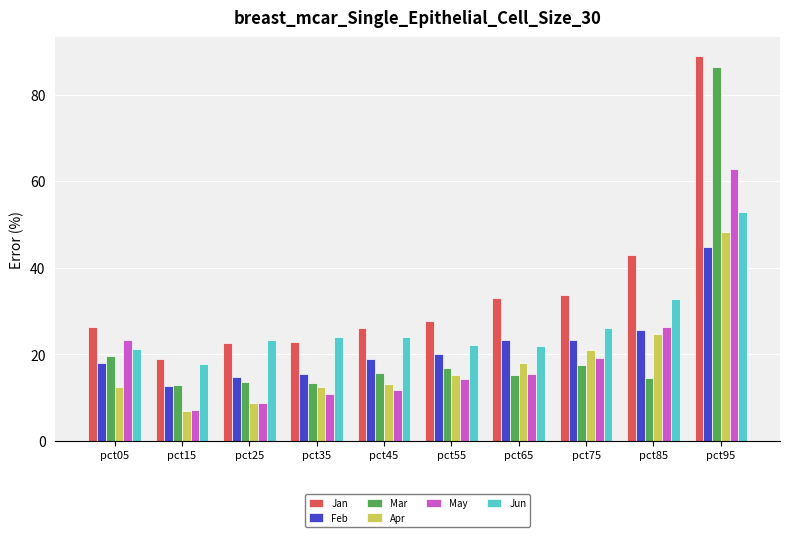

At pct95, list the series in order from smallest to largest.

Feb, Apr, Jun, May, Mar, Jan